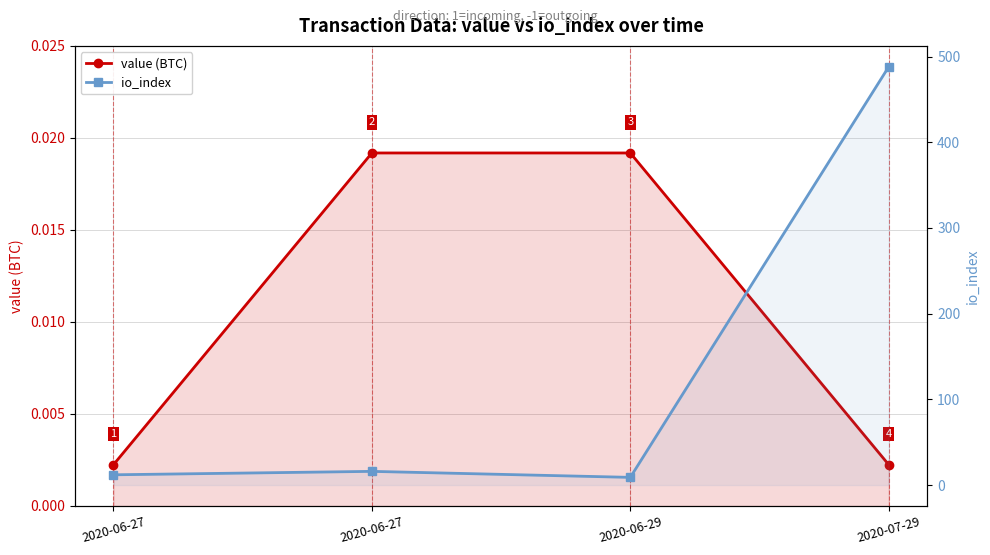

What is the highest value of the io_index series?

488.0